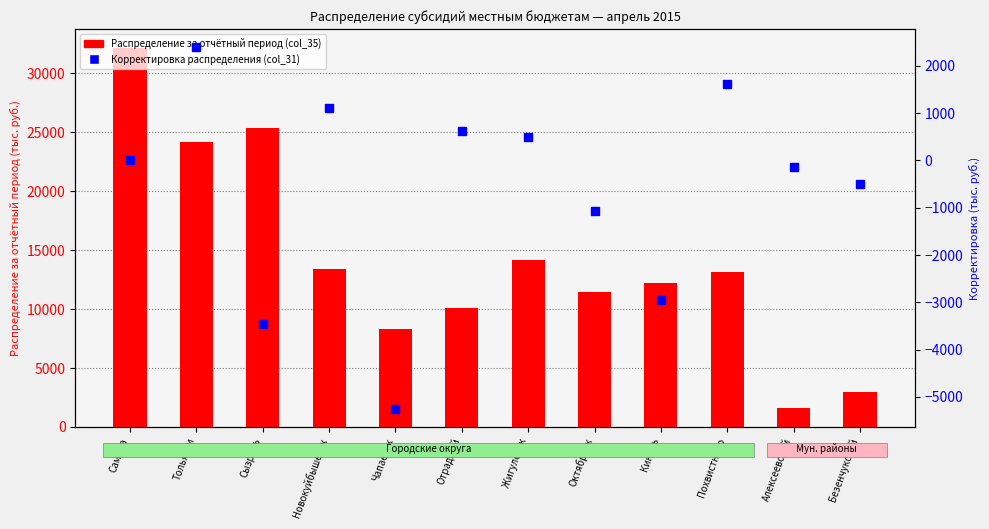

At which category is the sum across all series the highest?

Самара